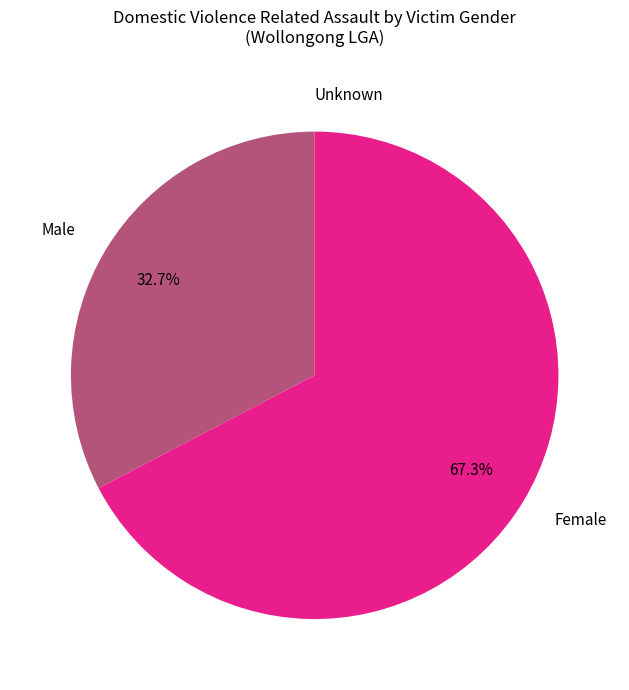

Which slice is the largest?

Female